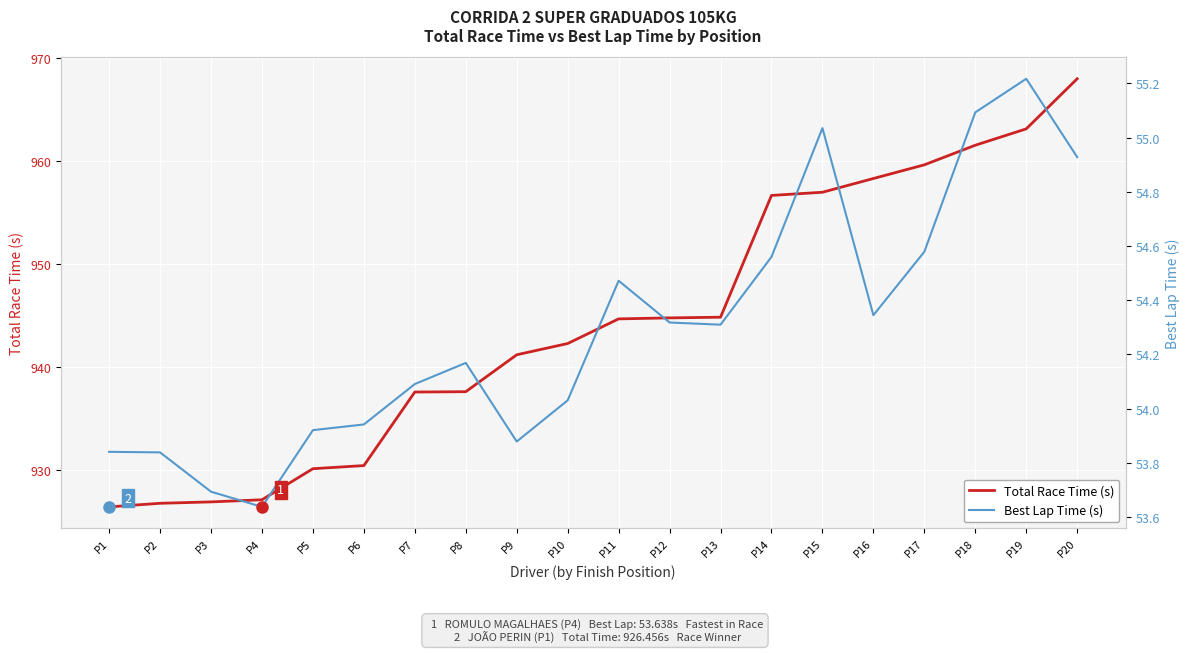

Count the number of data series in this chart.

2